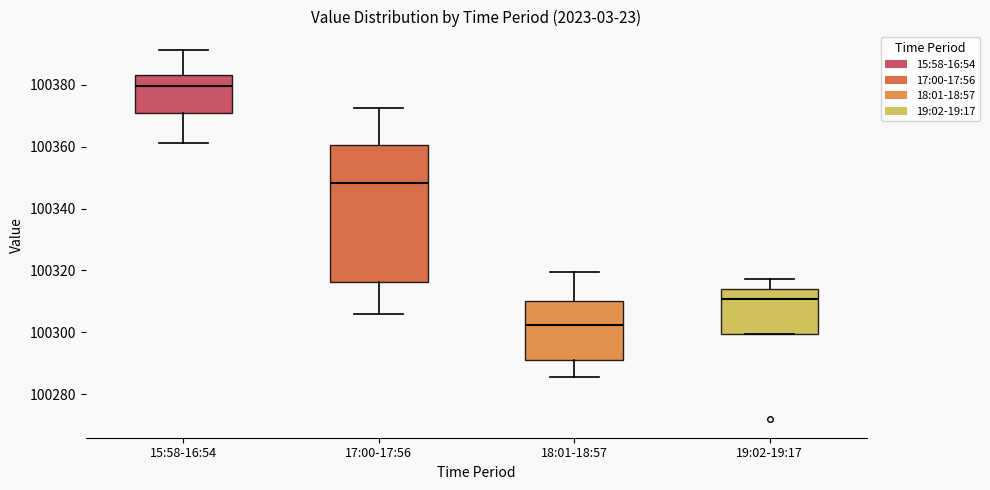

Where does the upper whisker of the box for 19:02-19:17 end on the y-axis? The values are not printed on the chart, so give them approximately, as read against the axis.

100318